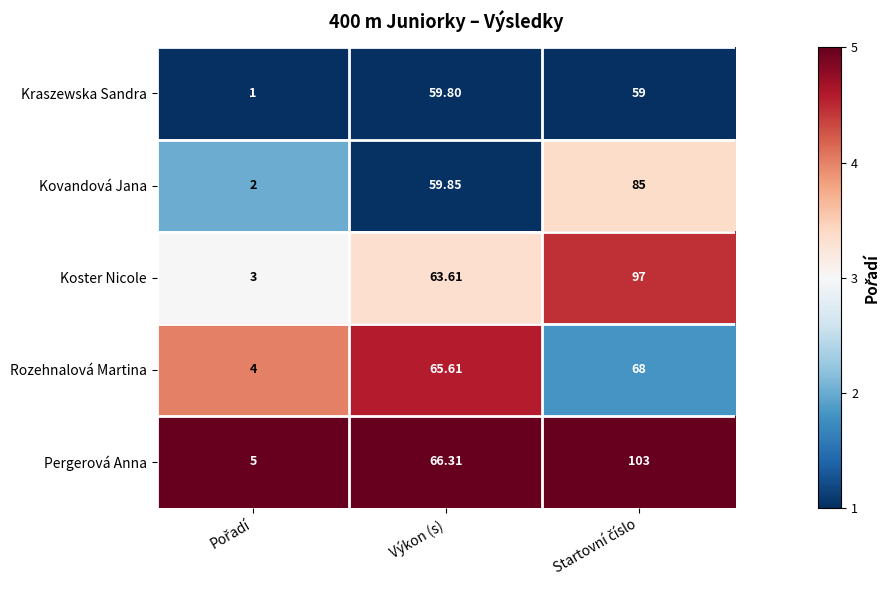

Rank the series by their maximum value, from highest to lowest.

Pergerová Anna, Koster Nicole, Kovandová Jana, Rozehnalová Martina, Kraszewska Sandra